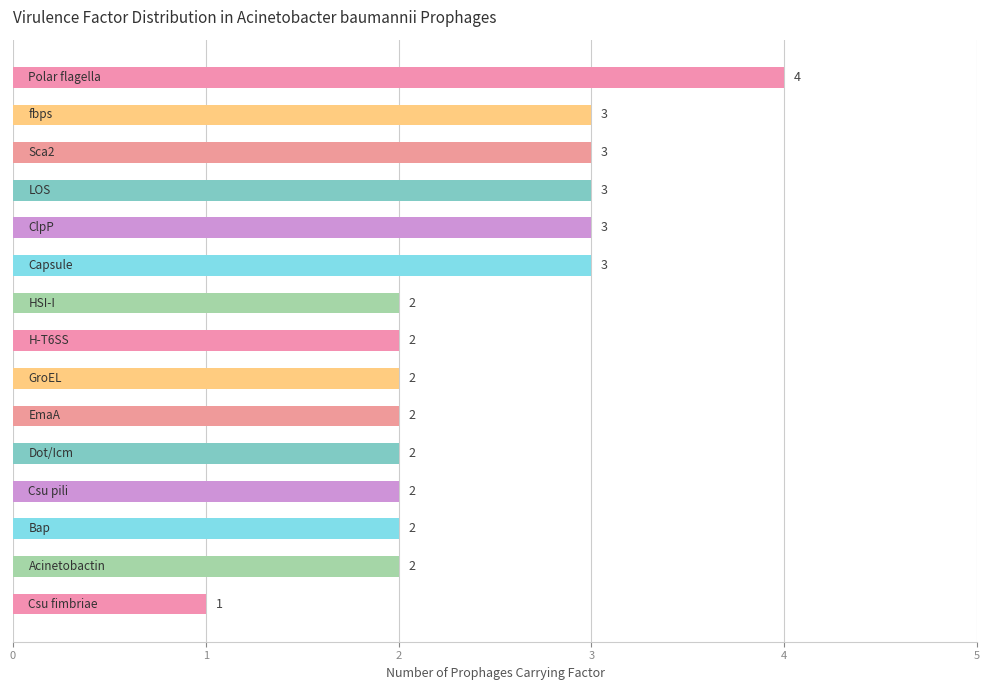

Reading bottom to top, list all the values displayed in this chart.

1	2	2	2	2	2	2	2	2	3	3	3	3	3	4